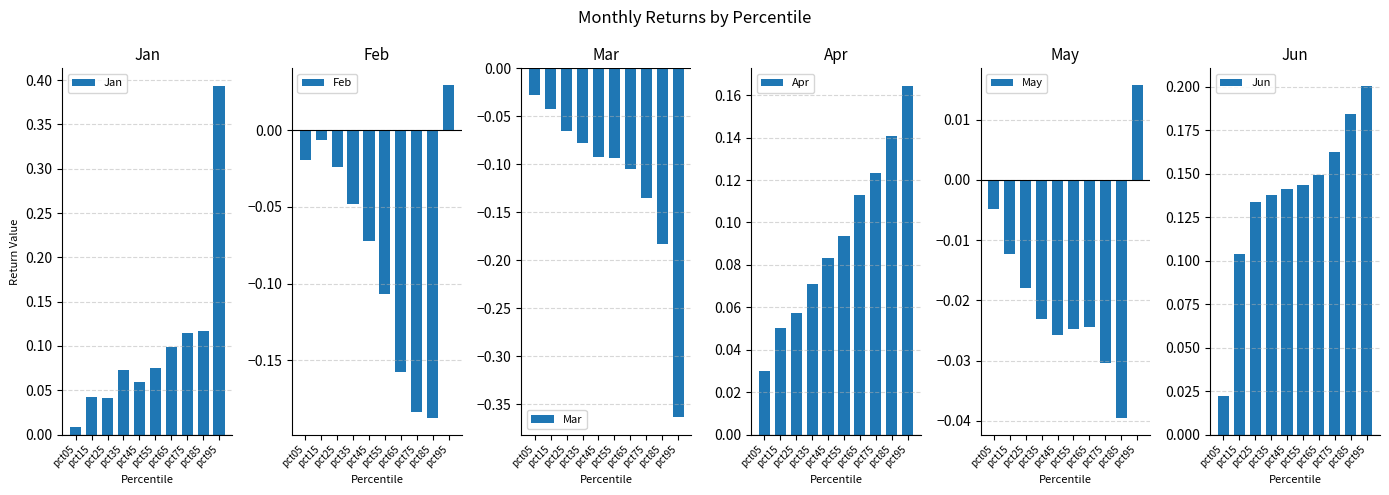

How many bars are there in total?

60